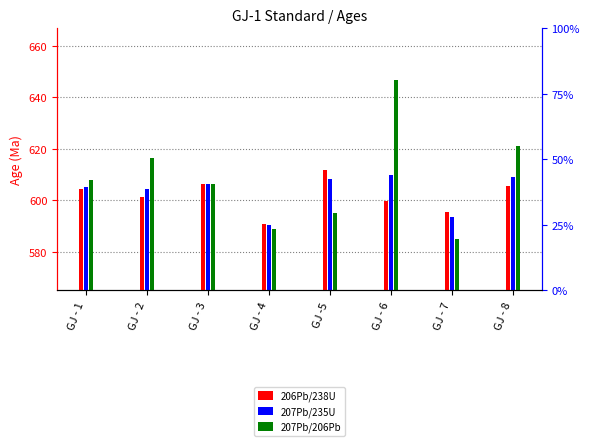

At which label does 206Pb/238U first exceed 604?

GJ - 1